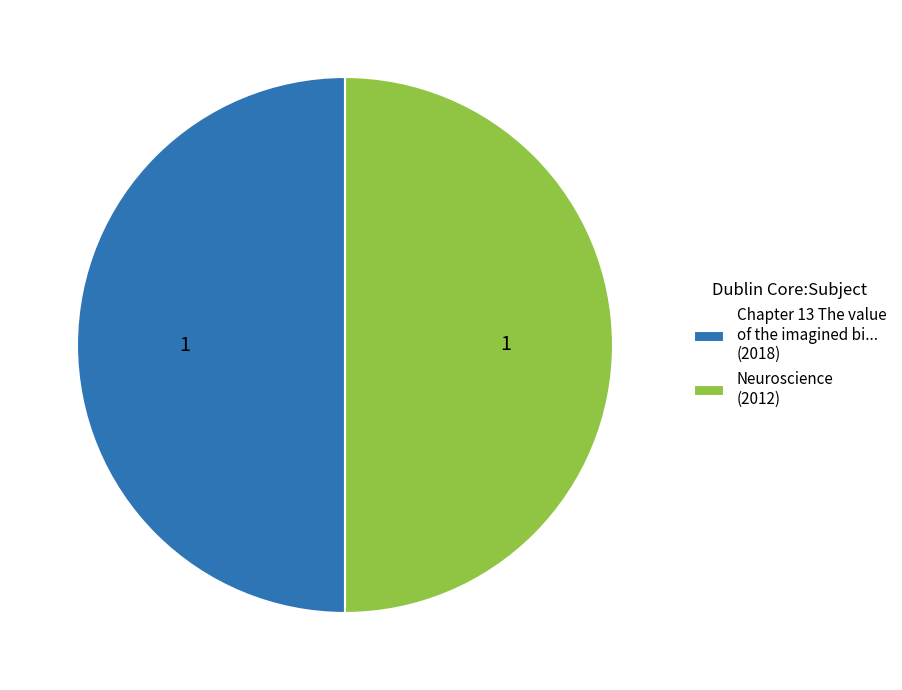

Do Chapter 13 The value of the imagined bi... (2018) and Neuroscience (2012) together represent more than half of the pie?

Yes